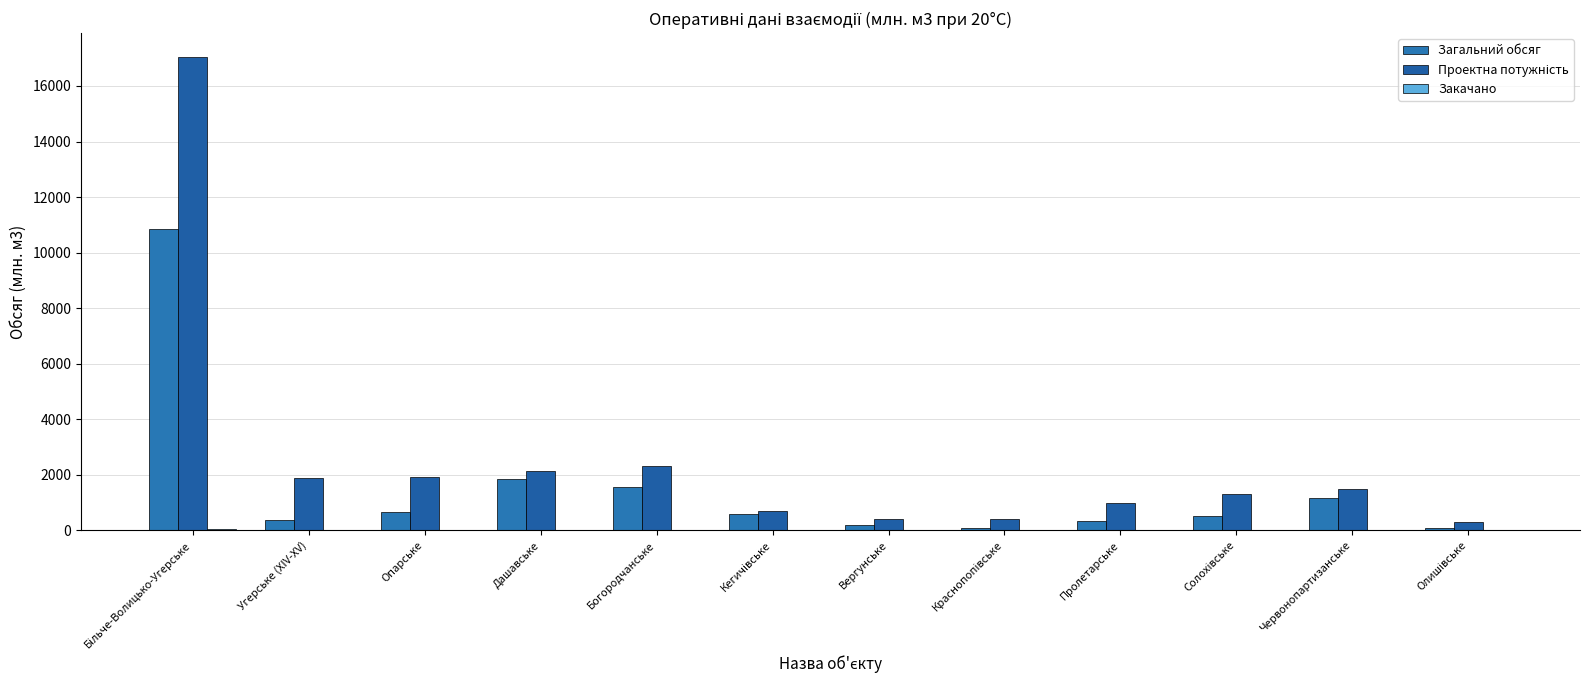

Rank the categories by Проектна потужність value from lowest to highest.

Олишівське, Вергунське, Краснопопівське, Кегичівське, Пролетарське, Солохівське, Червонопартизанське, Угерське (XIV-XV), Опарське, Дашавське, Богородчанське, Більче-Волицько-Угерське